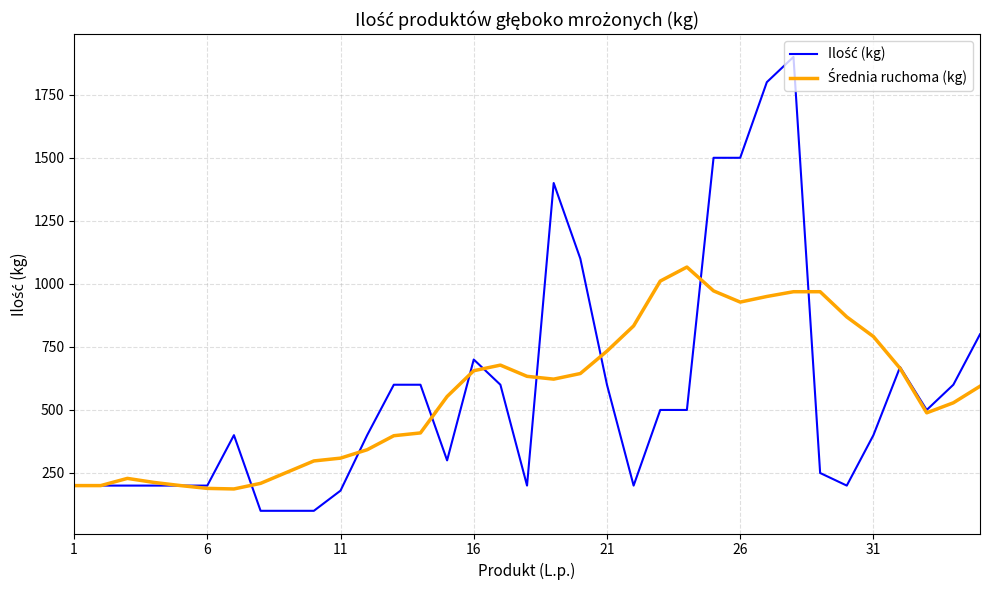

What is the smallest value displayed?

100.0